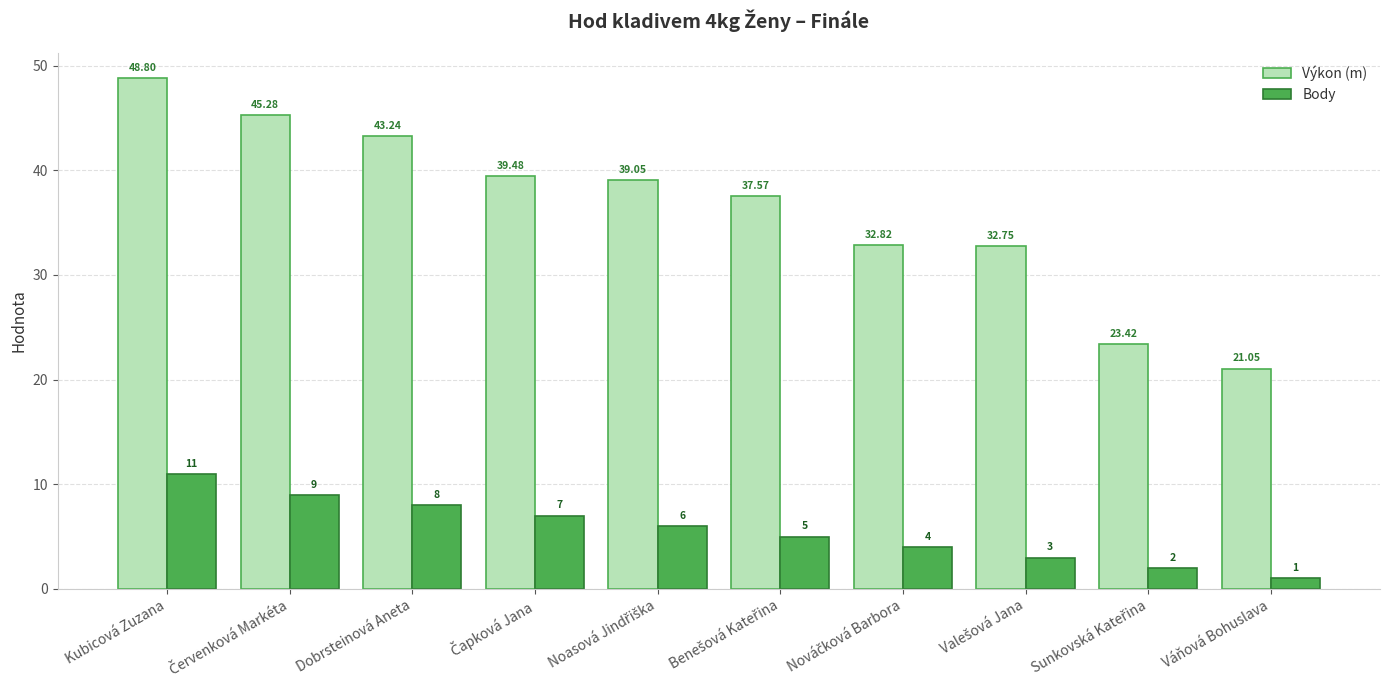

The Výkon (m) series shows 71.4 at Kubicová Zuzana. True or false?

False